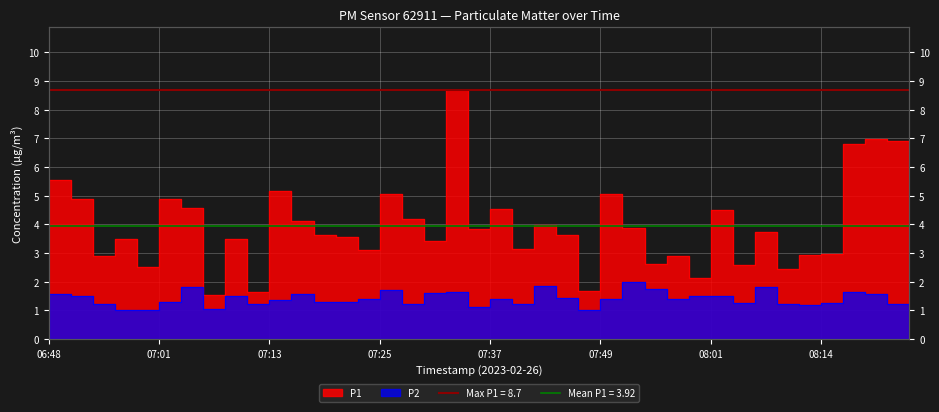

In P1, how many points are lower than both neighbors (excluding endpoints)?

13